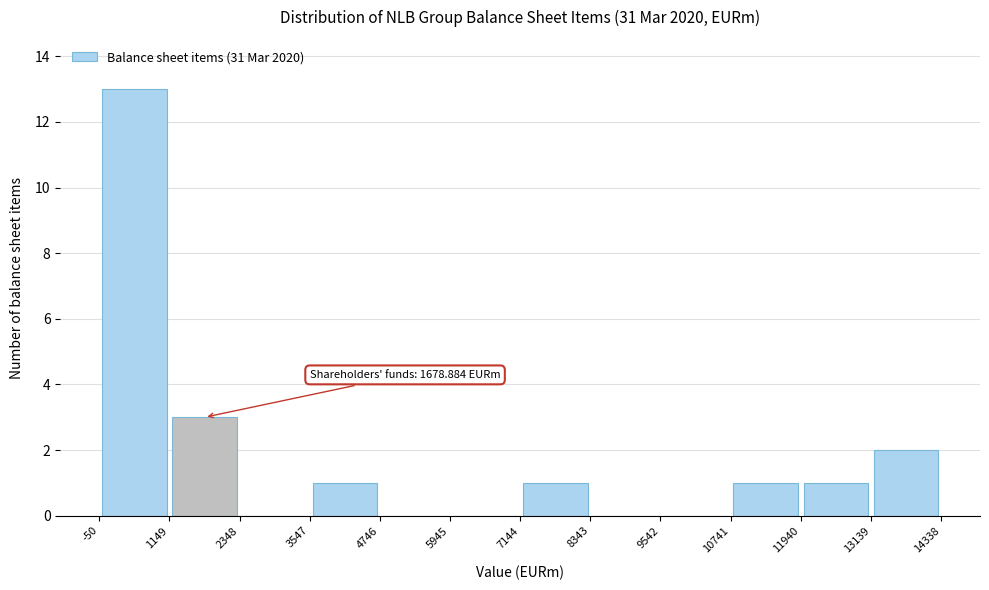

Which range on the x-axis has the tallest bar?

-50 to 1149